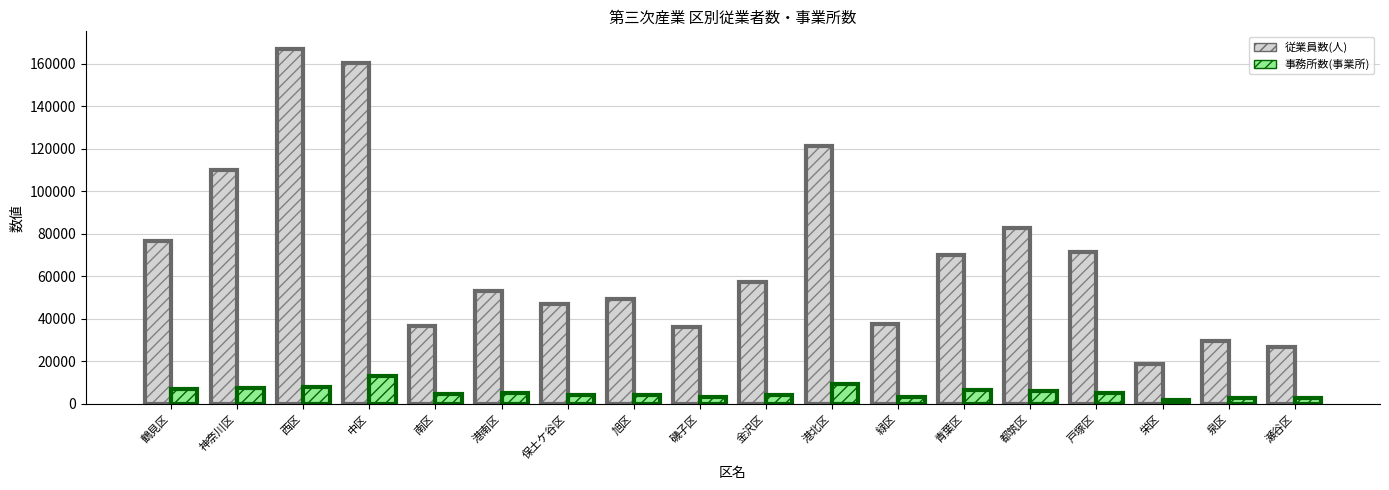

Which series has the widest spread of values?

従業員数(人)